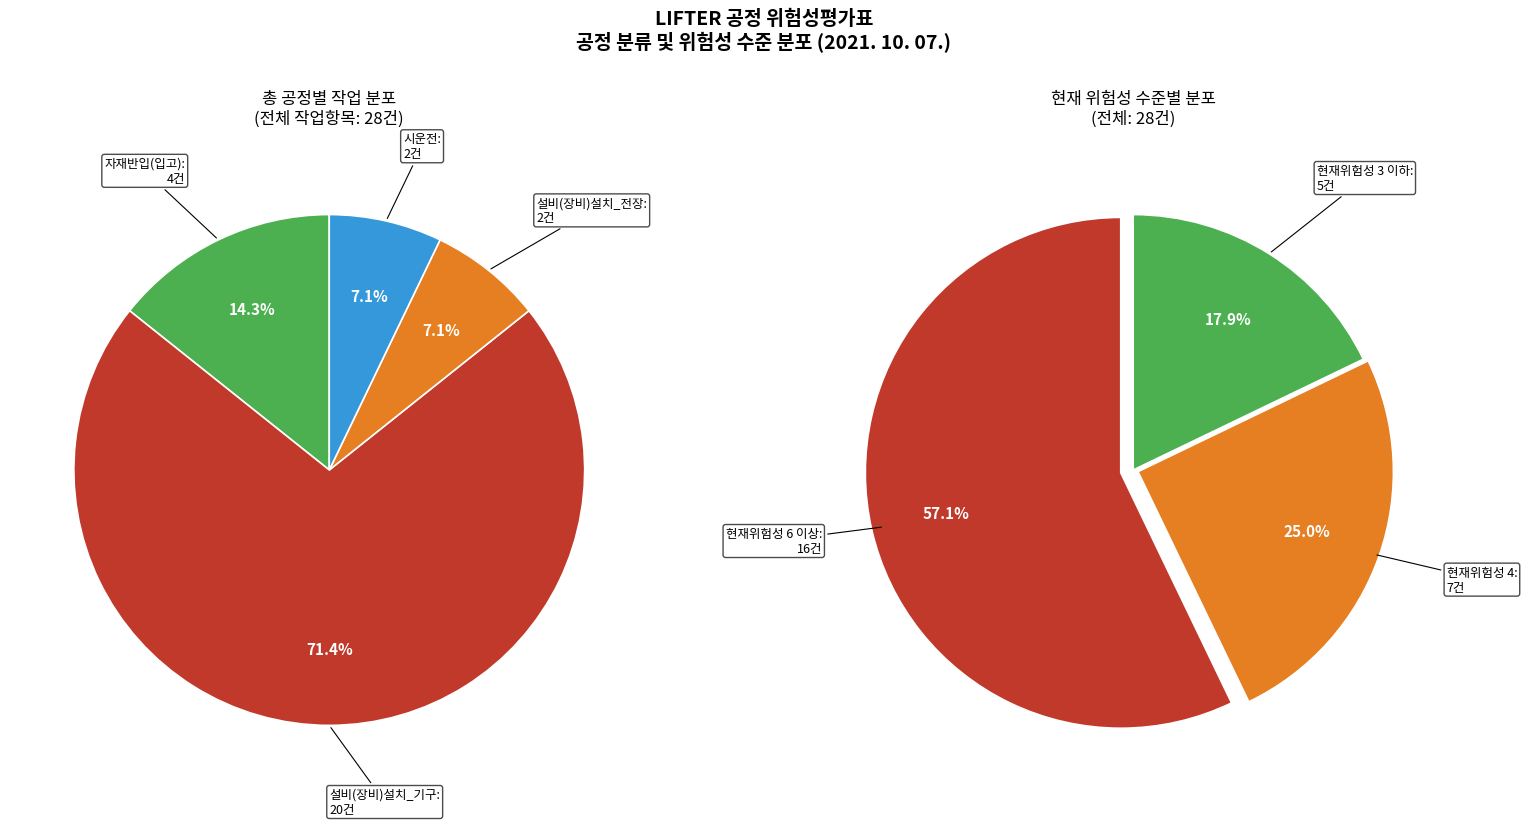

The 설비(장비)설치_전장 slice represents 7% of the pie. True or false?

True